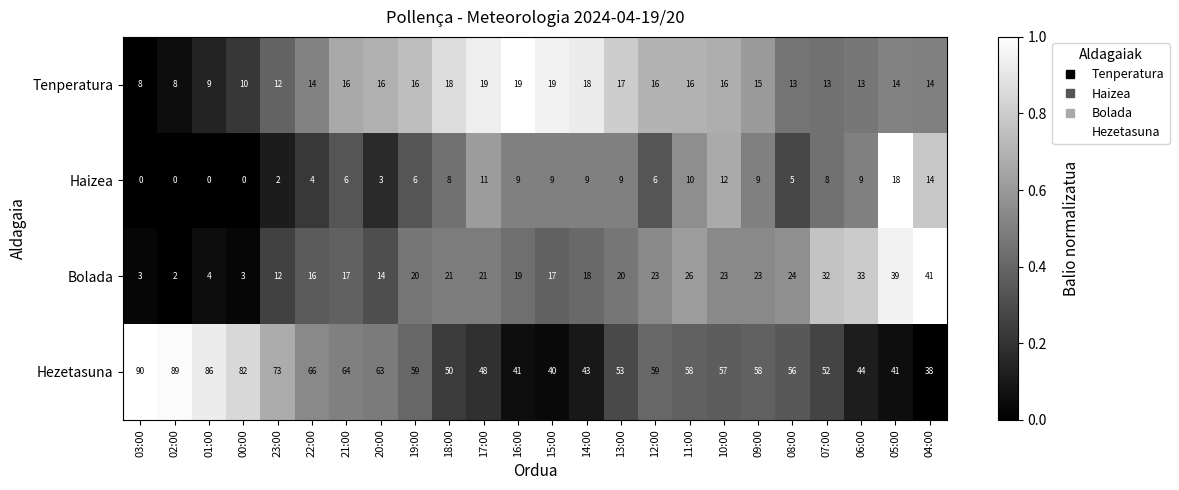

What is the difference between the highest and lowest values at 17:00?

37